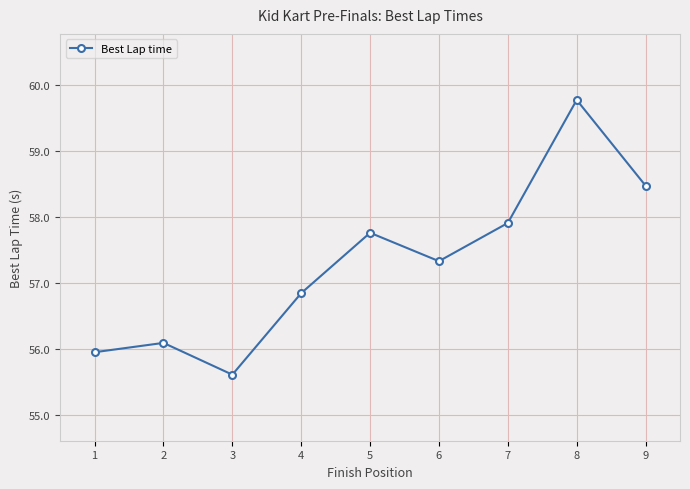

Where is the data nearest to the value 57?

4